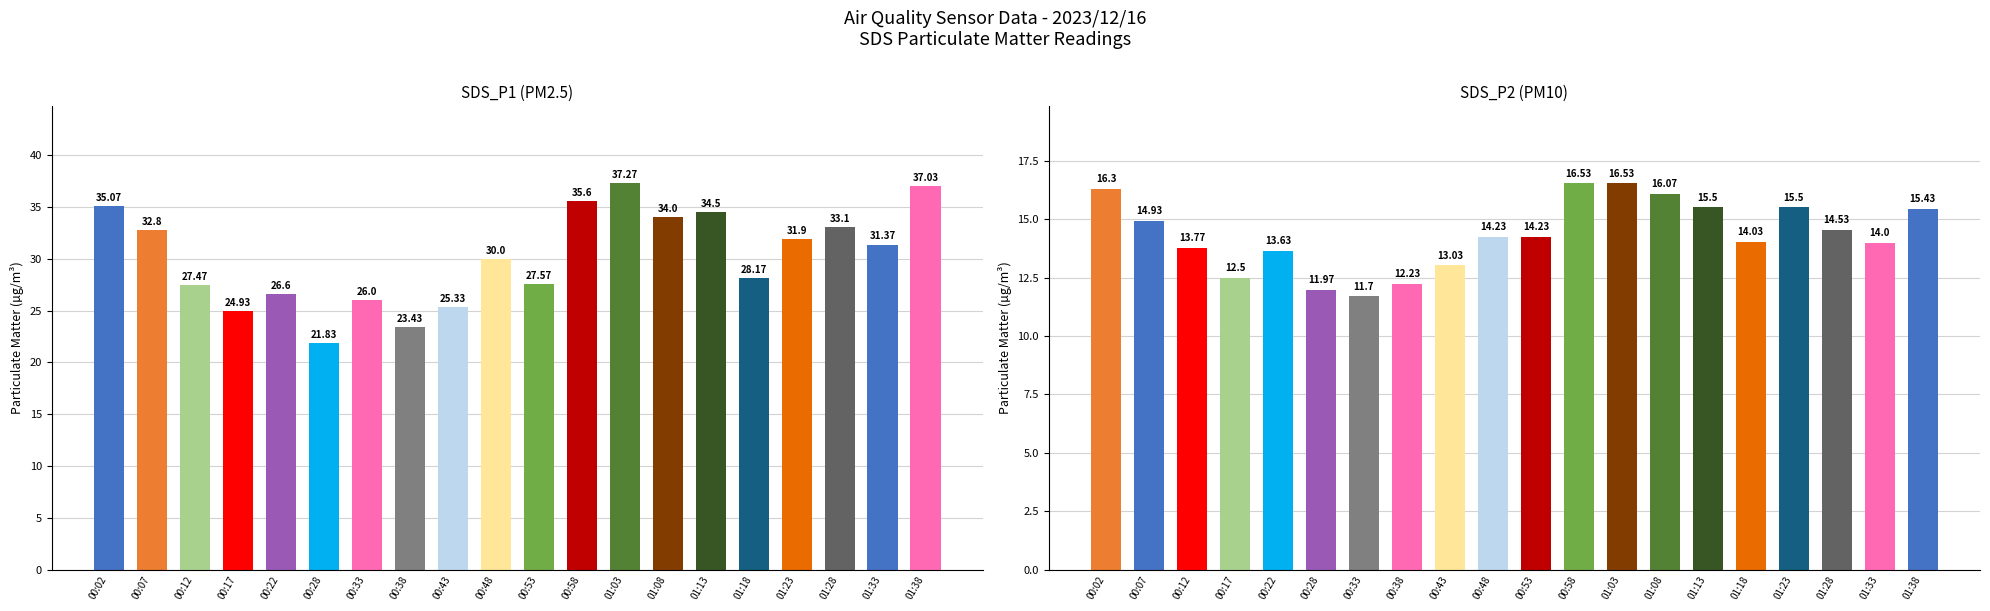

At which label does SDS_P1 reach its peak?

01:03